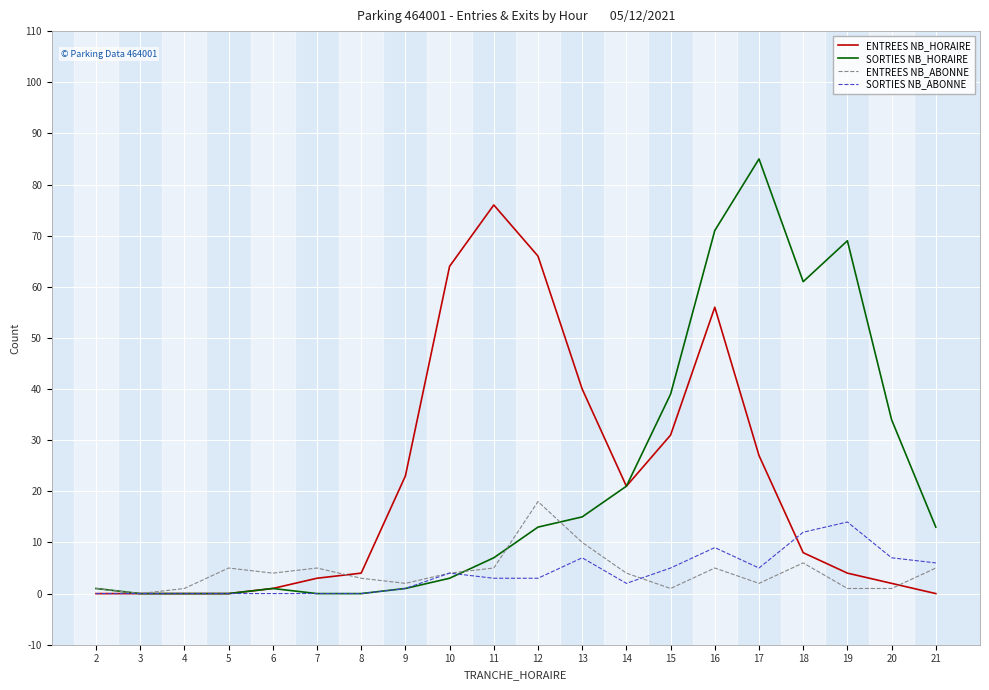

Which series has the widest spread of values?

SORTIES NB_HORAIRE